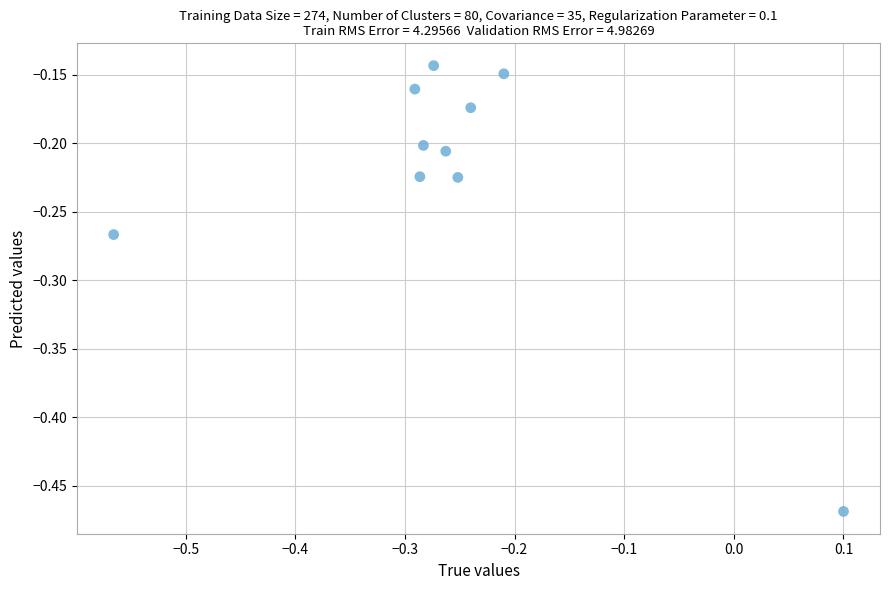

What is the range of X values (max minus min)?

0.7